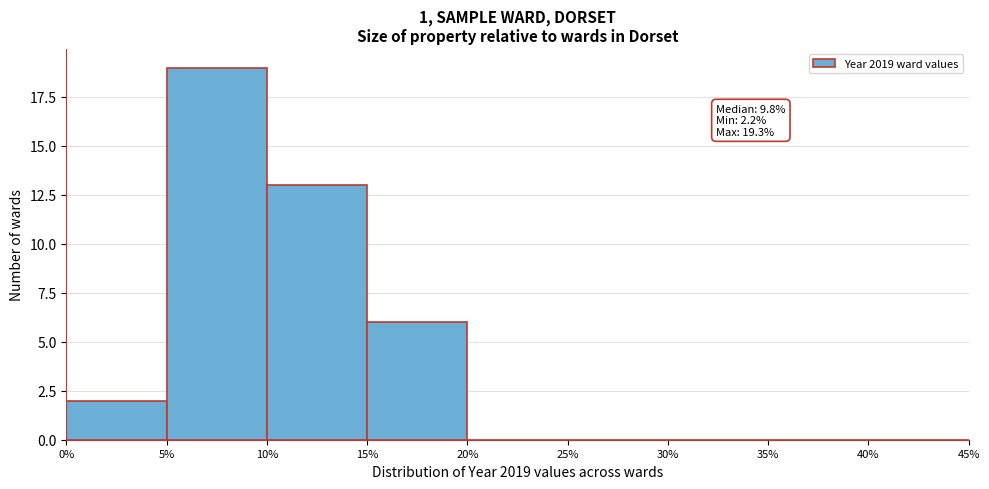

Over which range of the x-axis is the bar tallest?

5% to 10%